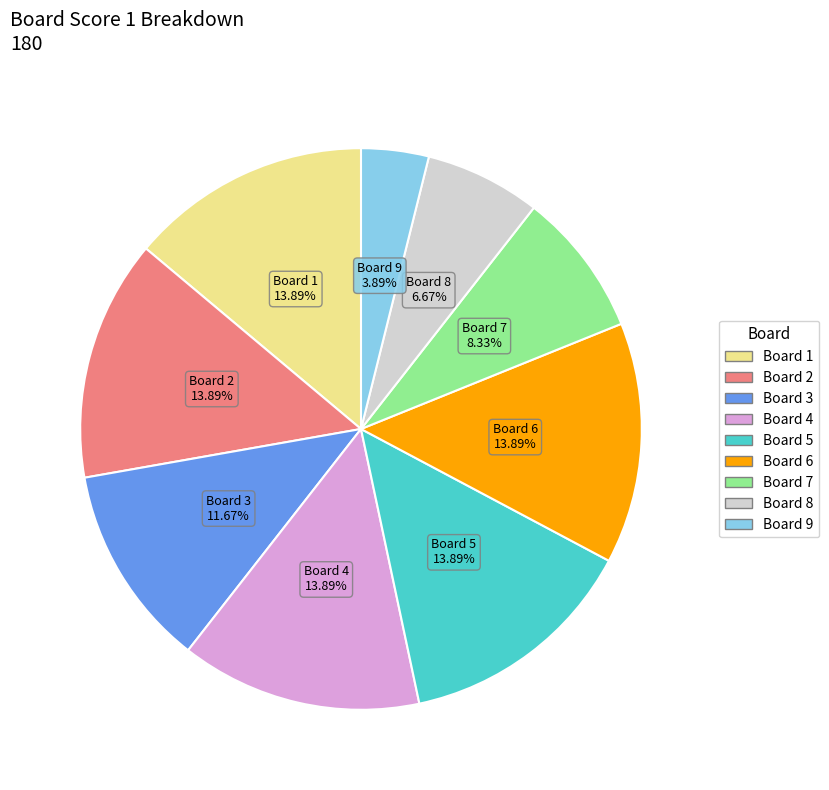

How many slices are in this pie chart?

9